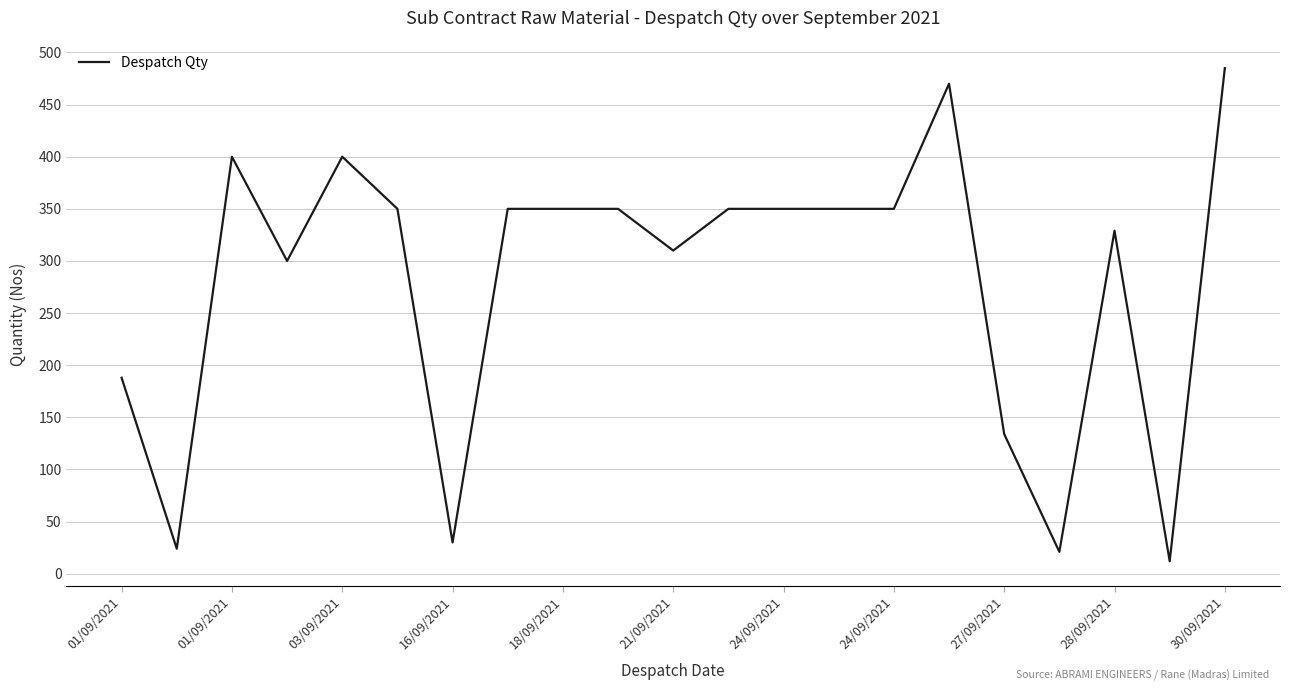

What is the difference between the maximum and minimum values?

473